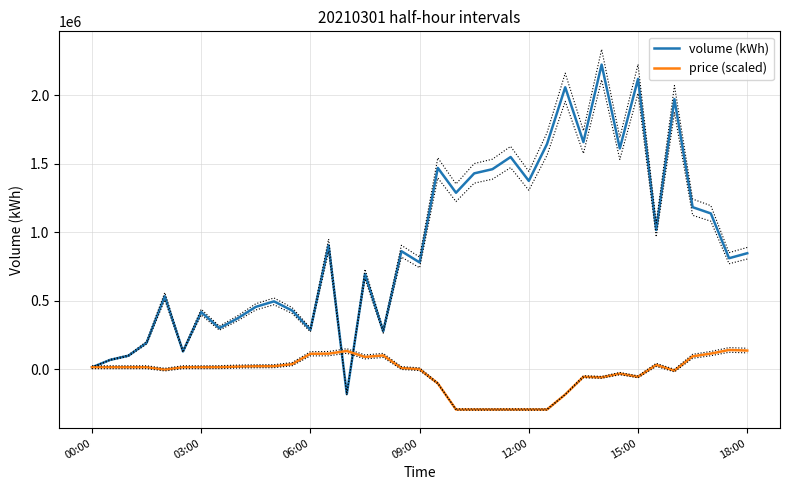

At 35, list the series in order from largest to smallest.

volume (kWh), price (scaled)